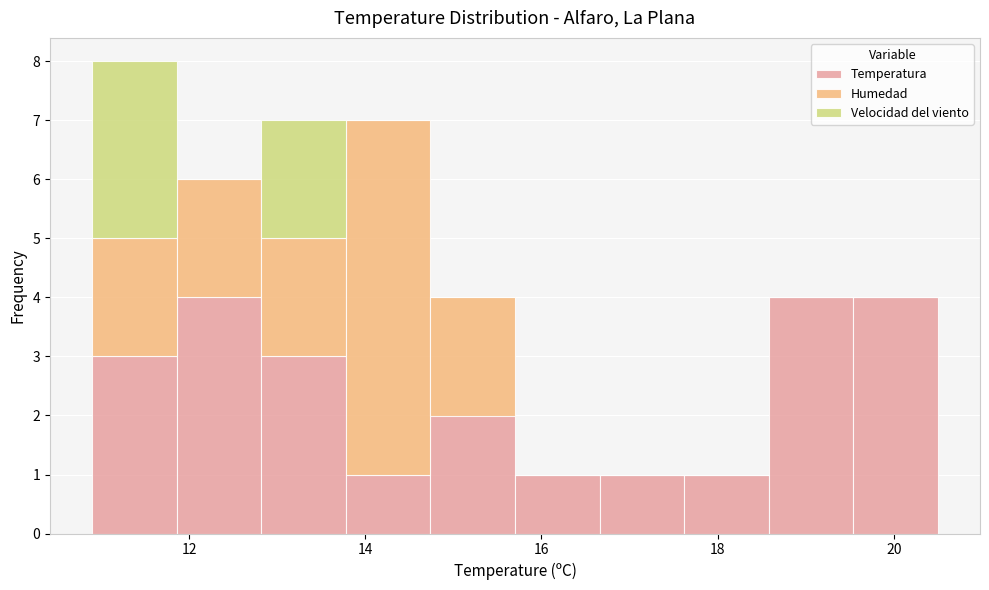

Reading left to right, transcribe this chart: for each stacked bar, give the range it covers on the x-axis and its total height. Neither the bar edges nor the heights are printed on the chart, so give them approximately, as read against the axes.

10.90 to 11.86: 8
11.86 to 12.82: 6
12.82 to 13.78: 7
13.78 to 14.74: 7
14.74 to 15.70: 4
15.70 to 16.66: 1
16.66 to 17.62: 1
17.62 to 18.58: 1
18.58 to 19.54: 4
19.54 to 20.50: 4